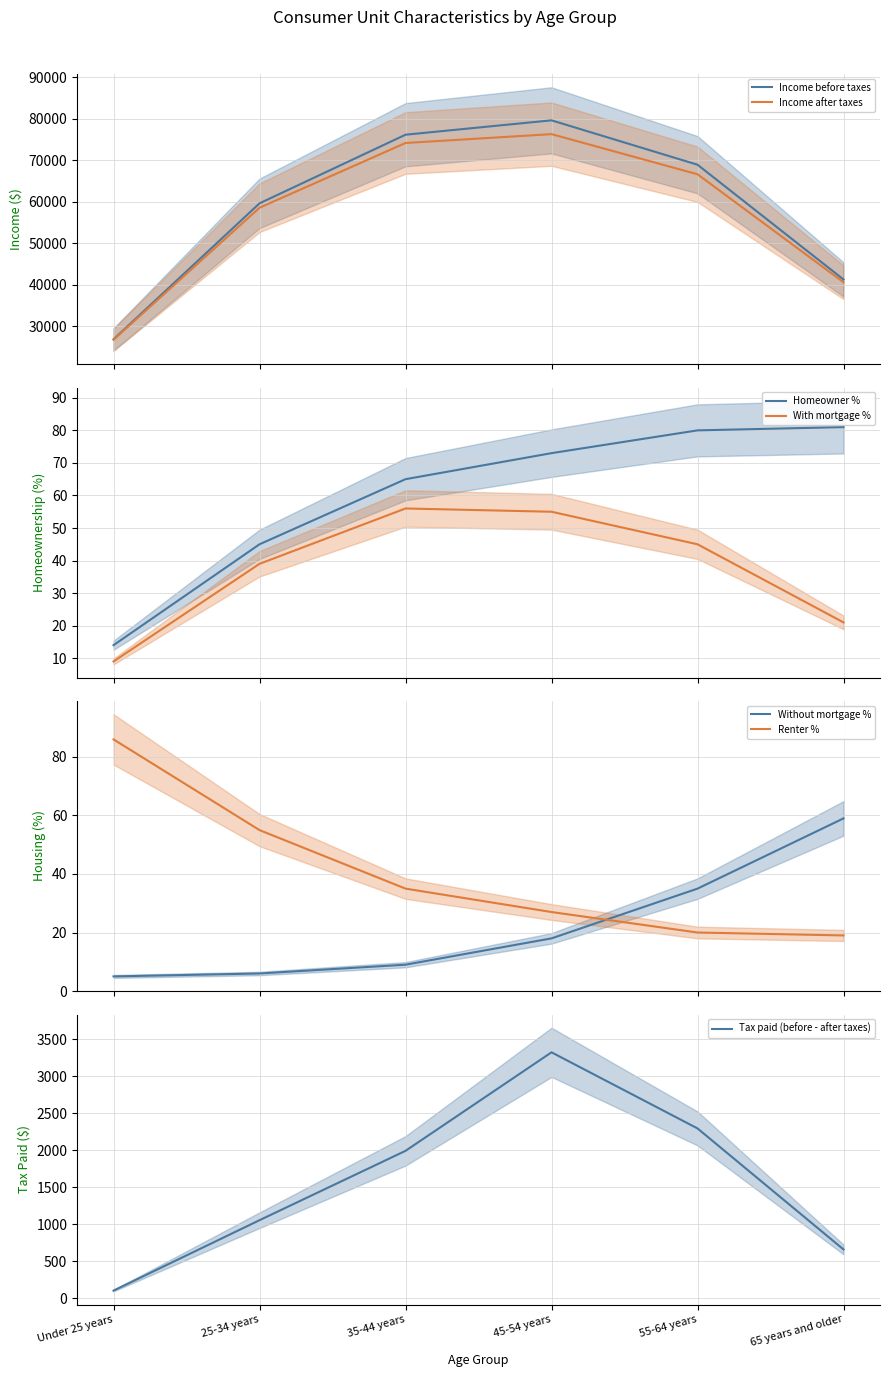

Between 35-44 years and 45-54 years, which is larger?

45-54 years